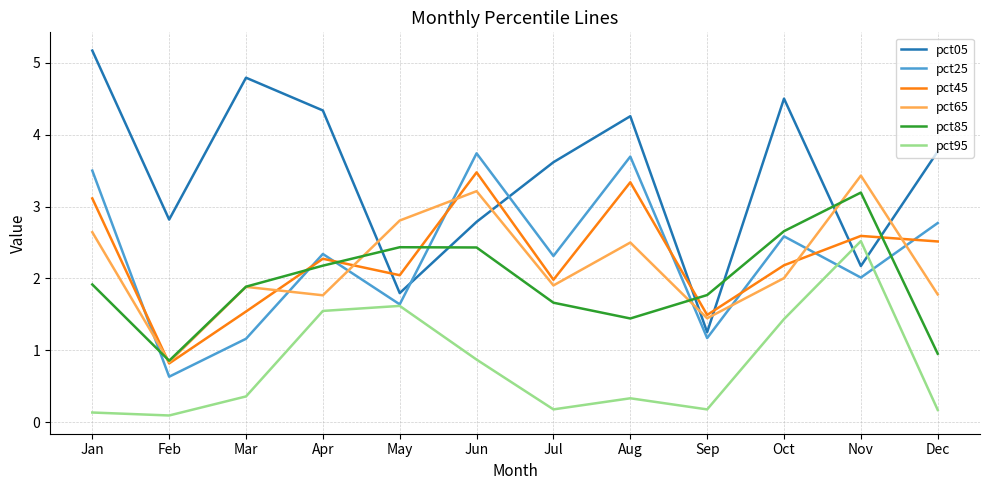

What is the sum of all pct65 values?

26.2